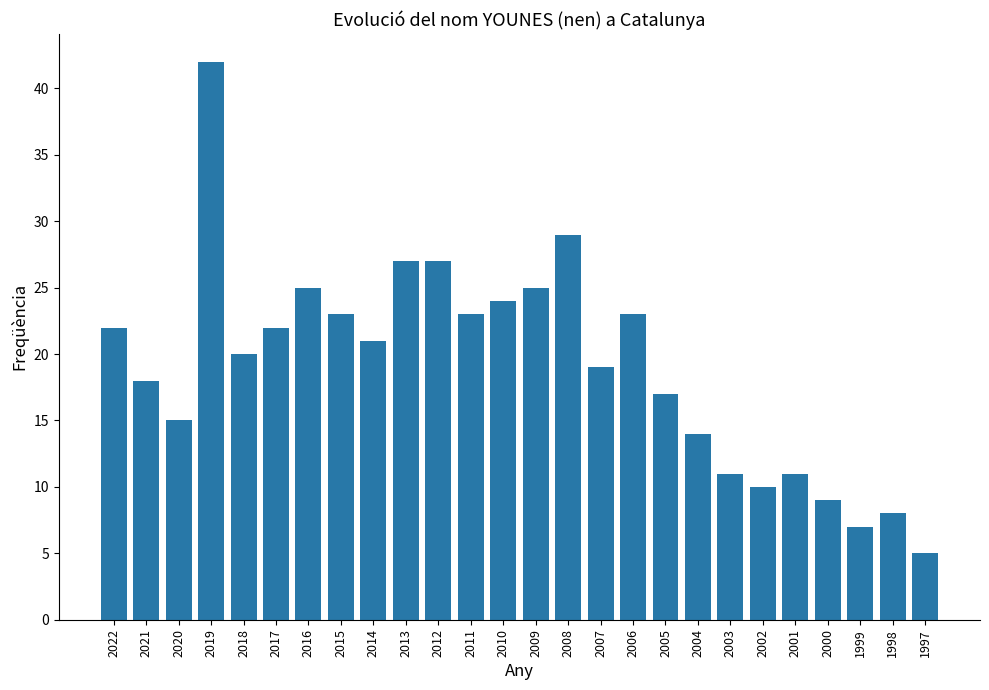

What is the value of the 11th bar from the left?

27